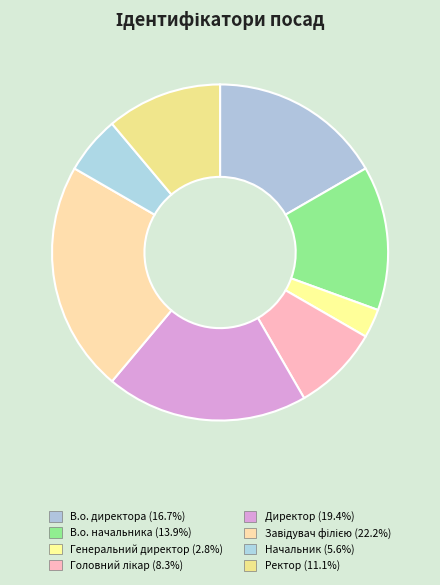

To the nearest percent, what percentage of the pie is В.о. начальника?

14%